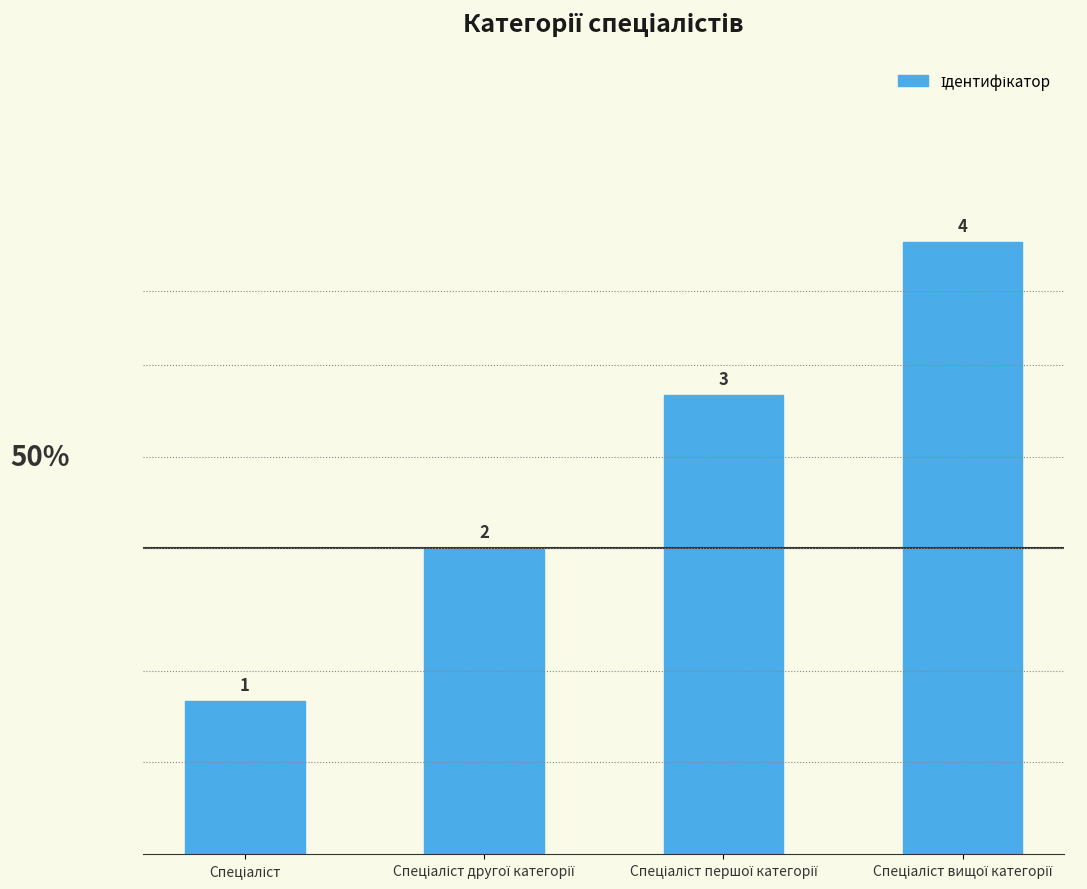

What is the greatest value displayed?

4